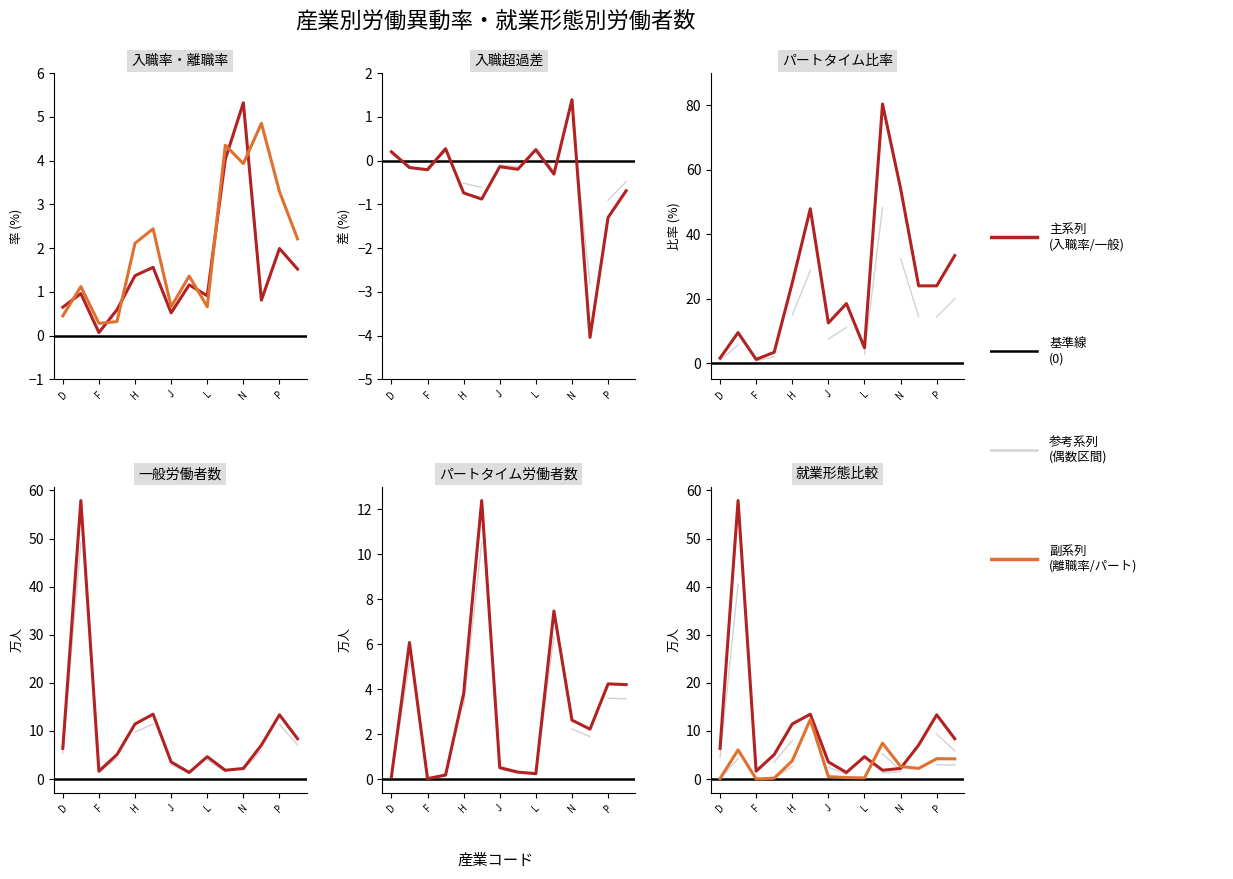

Is it true that 入職率 equals 4.0 at M?

True